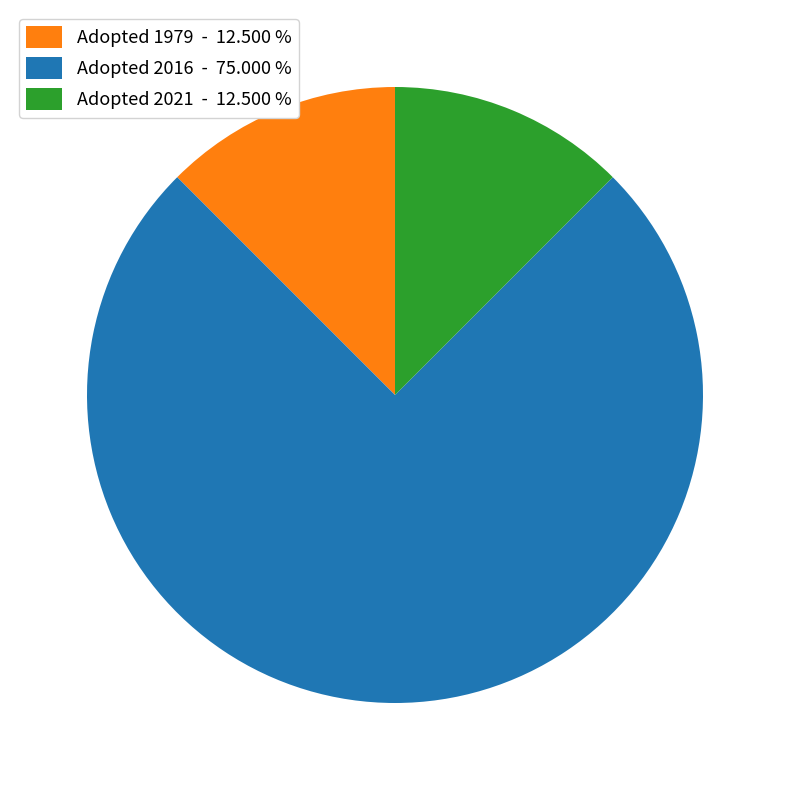

What is the largest slice in the pie chart?

Adopted 2016 - 75.000 %